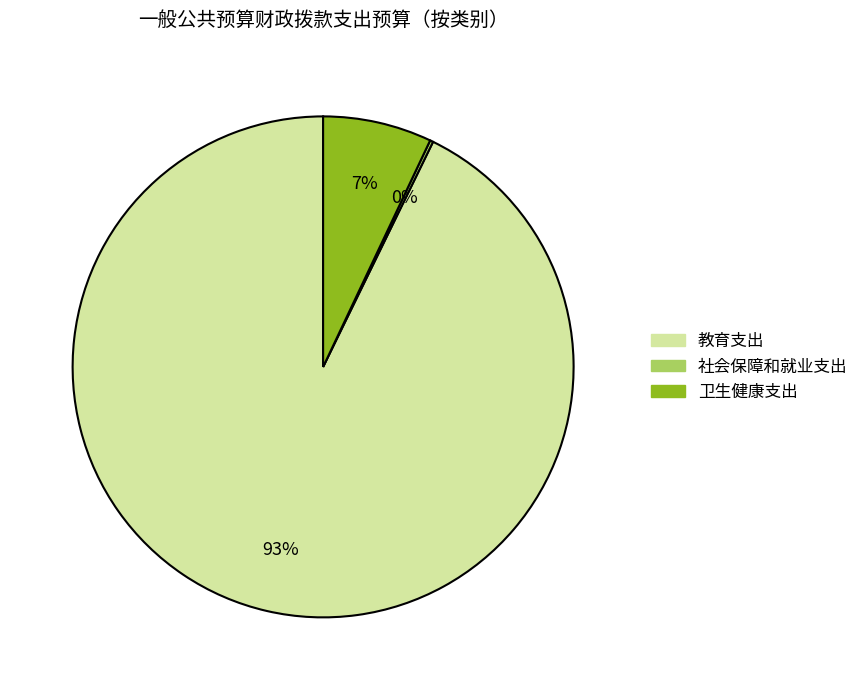

Is the sum of 教育支出 and 卫生健康支出 greater than half?

Yes